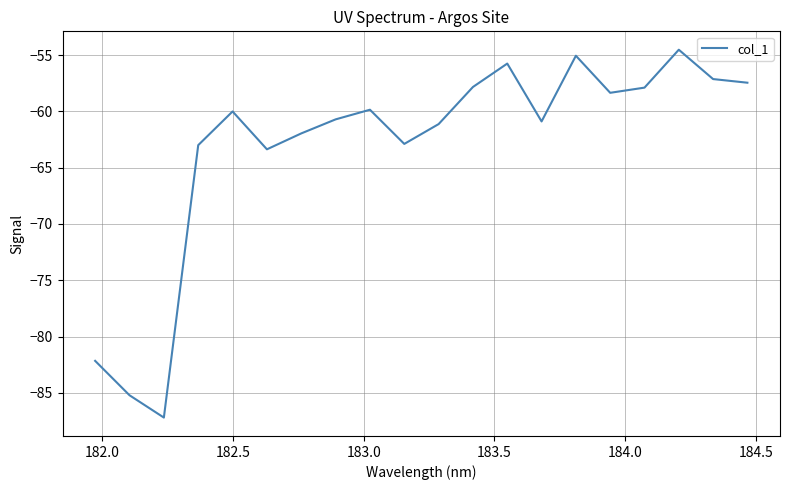

What is the maximum value shown in the chart?

-54.5